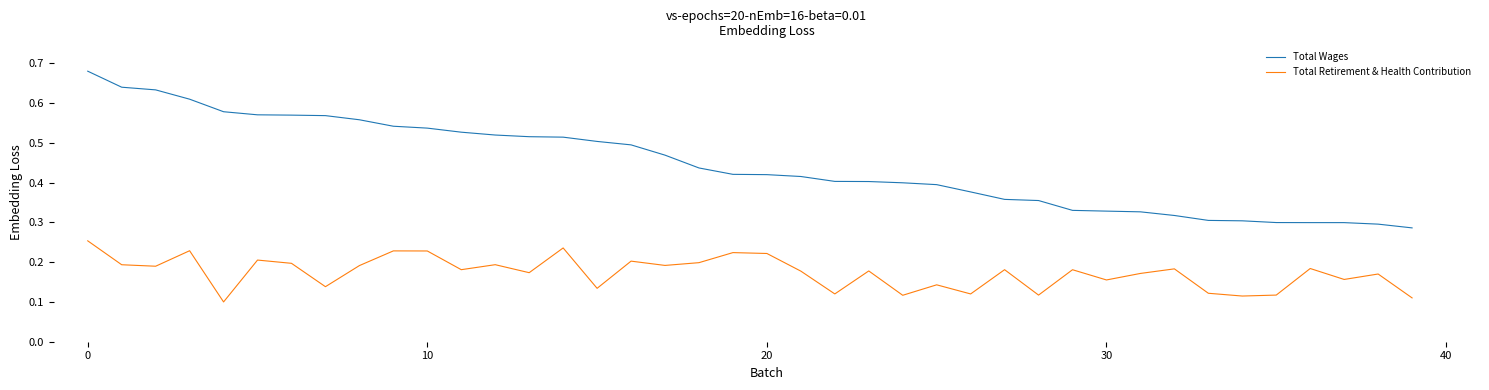

Rank the series by their maximum value, from lowest to highest.

Total Retirement & Health Contribution, Total Wages